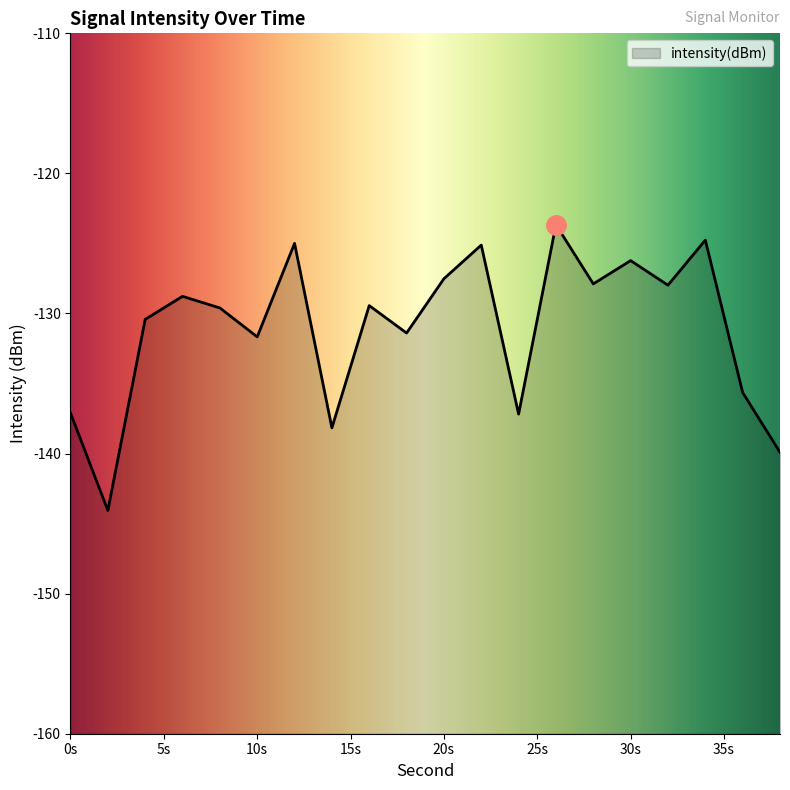

What is the greatest value displayed?

-123.7